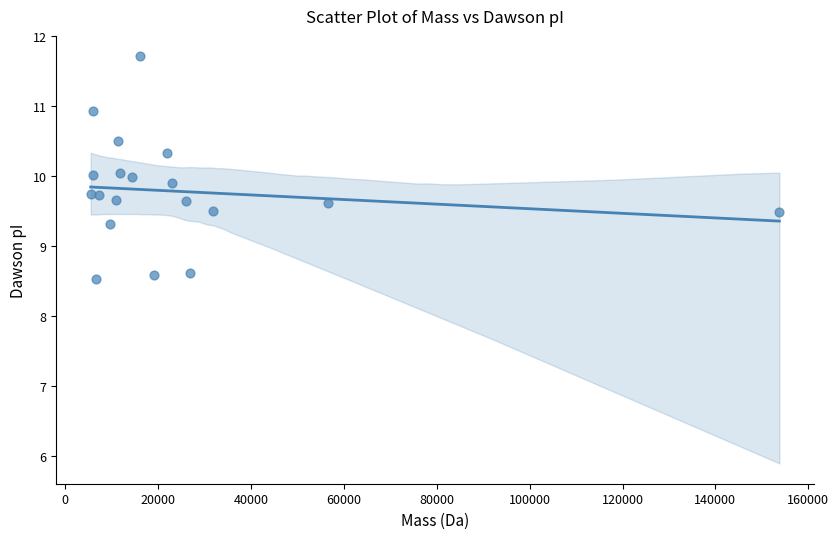

What is the range of Y values (max minus min)?

3.2